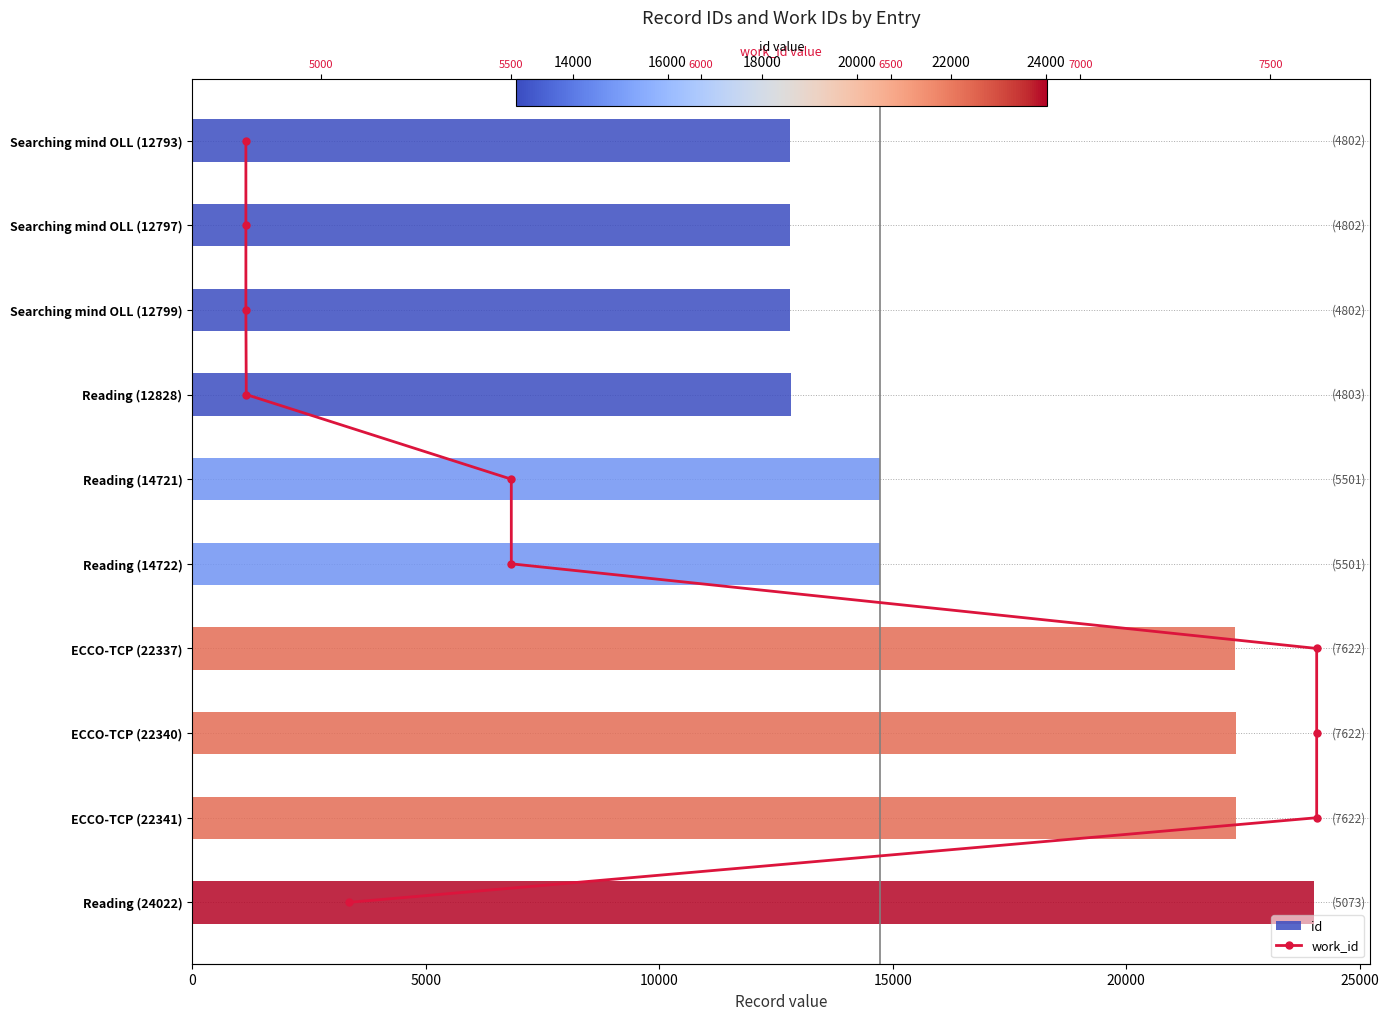

What is the difference between the second highest and minimum values in the id series?

9548